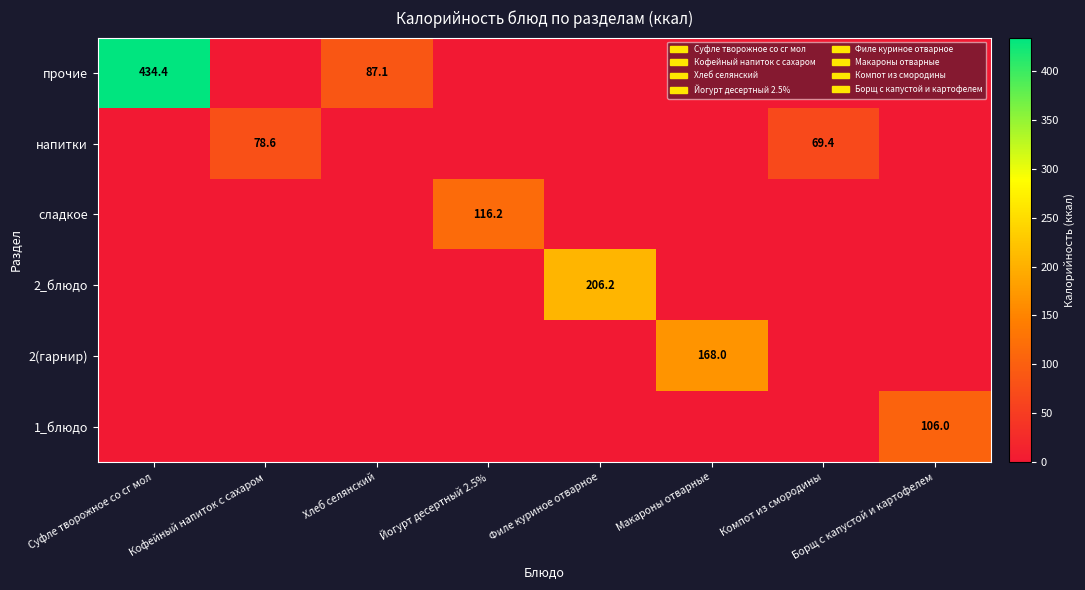

How many categories are shown in the chart?

8